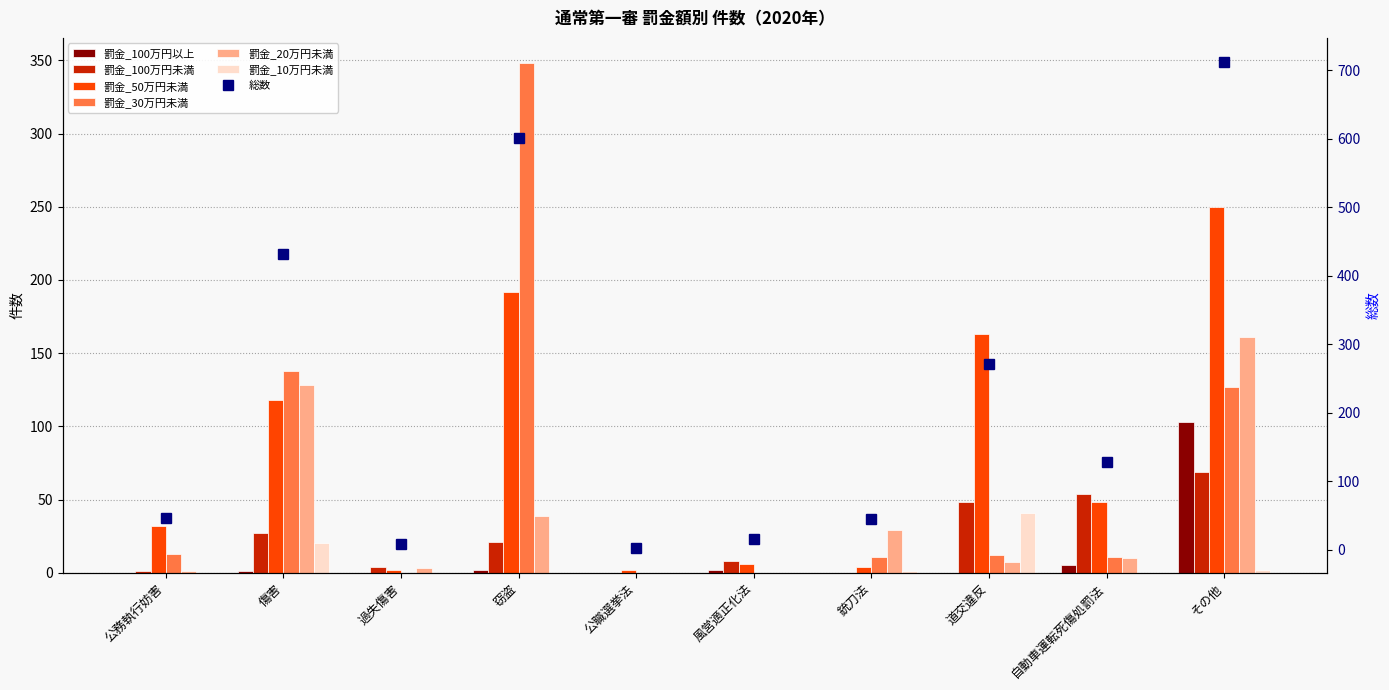

Rank the series by their maximum value, from lowest to highest.

罰金_10万円未満, 罰金_100万円未満, 罰金_100万円以上, 罰金_20万円未満, 罰金_50万円未満, 罰金_30万円未満